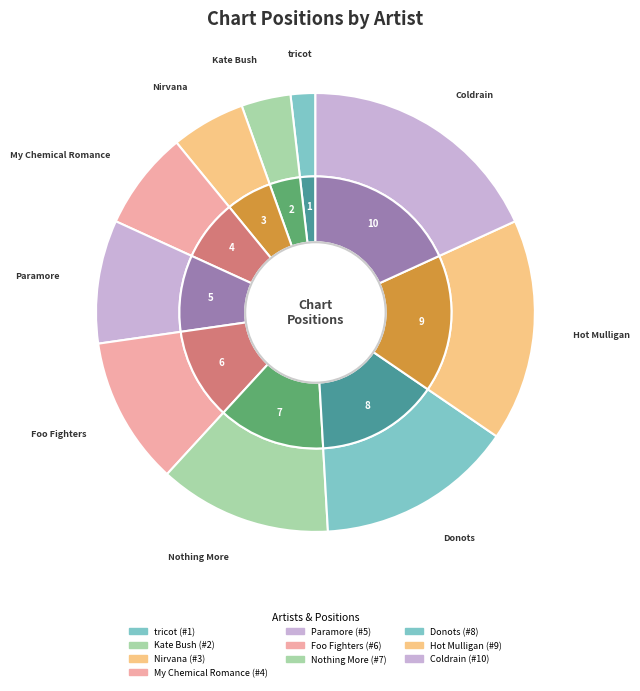

What is the change in value from Nothing More to Coldrain?

+3